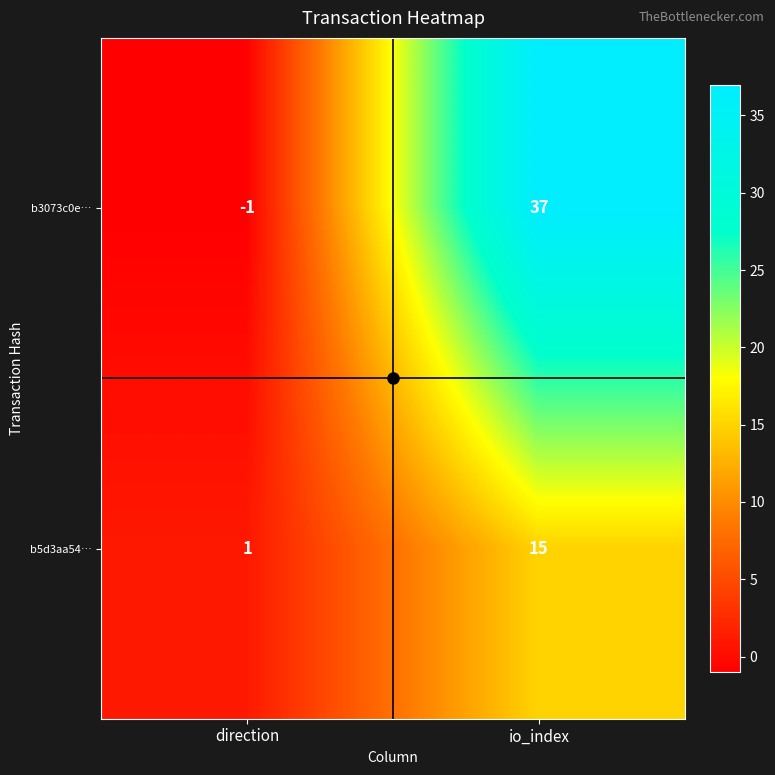

The b3073c0e… series shows 37 at io_index. True or false?

True